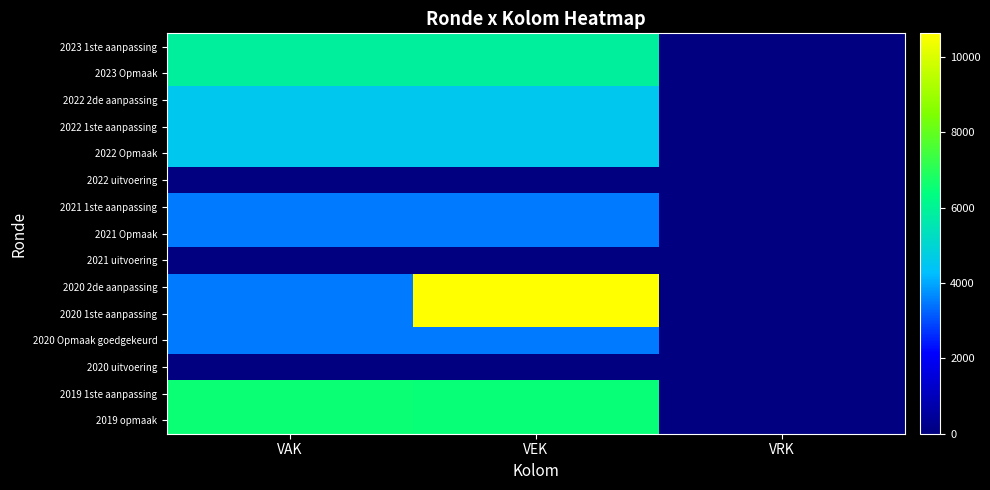

Reading left to right, list all the values displayed in this chart.

2023 1ste aanpassing: VAK=5859	VEK=5859	VRK=0
2023 Opmaak: VAK=5859	VEK=5859	VRK=0
2022 2de aanpassing: VAK=4547	VEK=4547	VRK=0
2022 1ste aanpassing: VAK=4547	VEK=4547	VRK=0
2022 Opmaak: VAK=4547	VEK=4547	VRK=0
2022 uitvoering: VAK=0	VEK=0	VRK=0
2021 1ste aanpassing: VAK=3504	VEK=3493	VRK=0
2021 Opmaak: VAK=3504	VEK=3493	VRK=0
2021 uitvoering: VAK=0	VEK=0	VRK=0
2020 2de aanpassing: VAK=3504	VEK=10627	VRK=0
2020 1ste aanpassing: VAK=3504	VEK=10627	VRK=0
2020 Opmaak goedgekeurd: VAK=3504	VEK=3493	VRK=0
2020 uitvoering: VAK=0	VEK=0	VRK=0
2019 1ste aanpassing: VAK=6520	VEK=6509	VRK=0
2019 opmaak: VAK=6520	VEK=6509	VRK=0